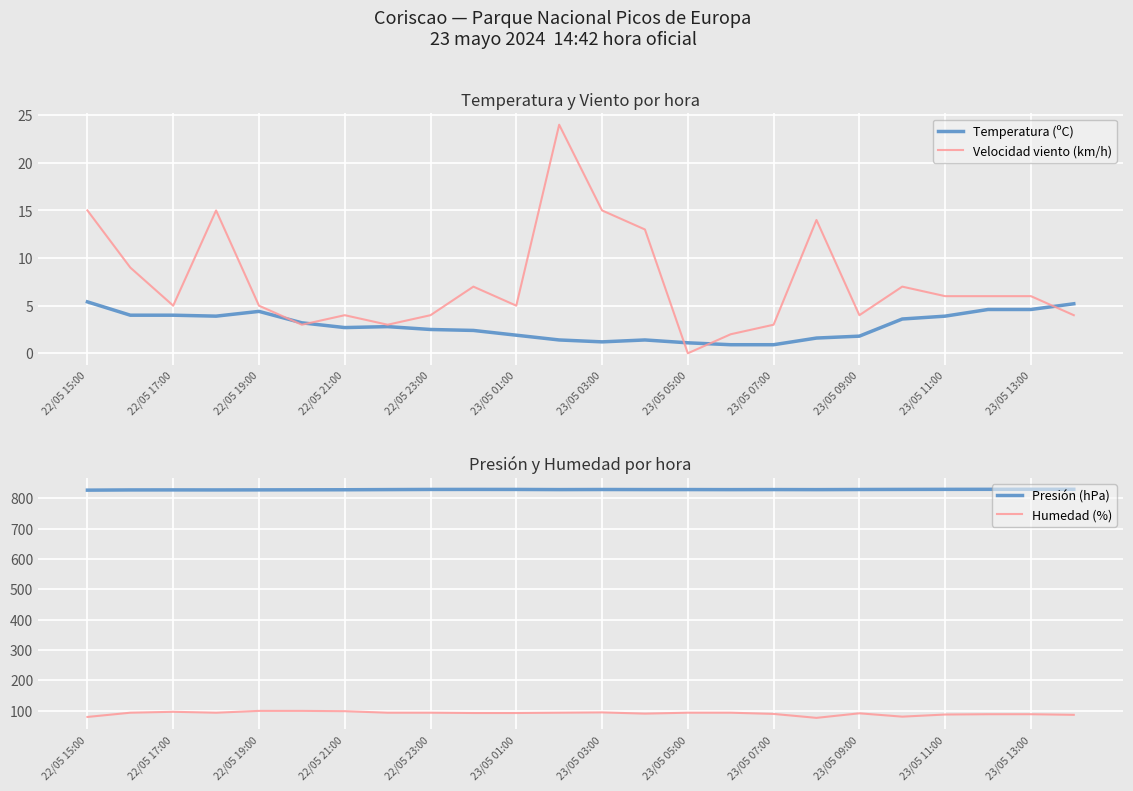

Which series has the widest spread of values?

Velocidad viento (km/h)